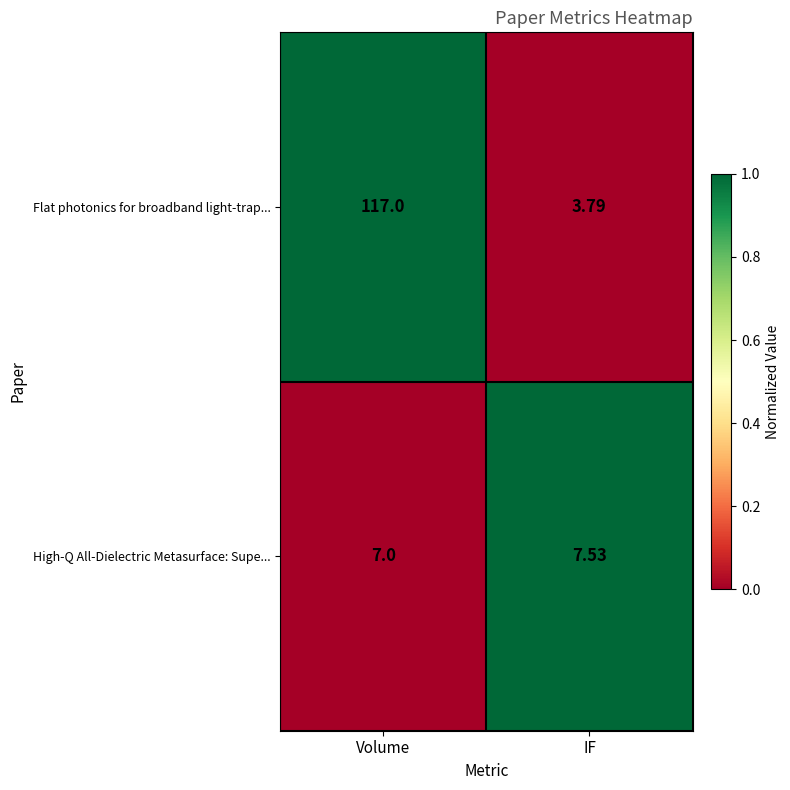

Count the number of categories in the chart.

2